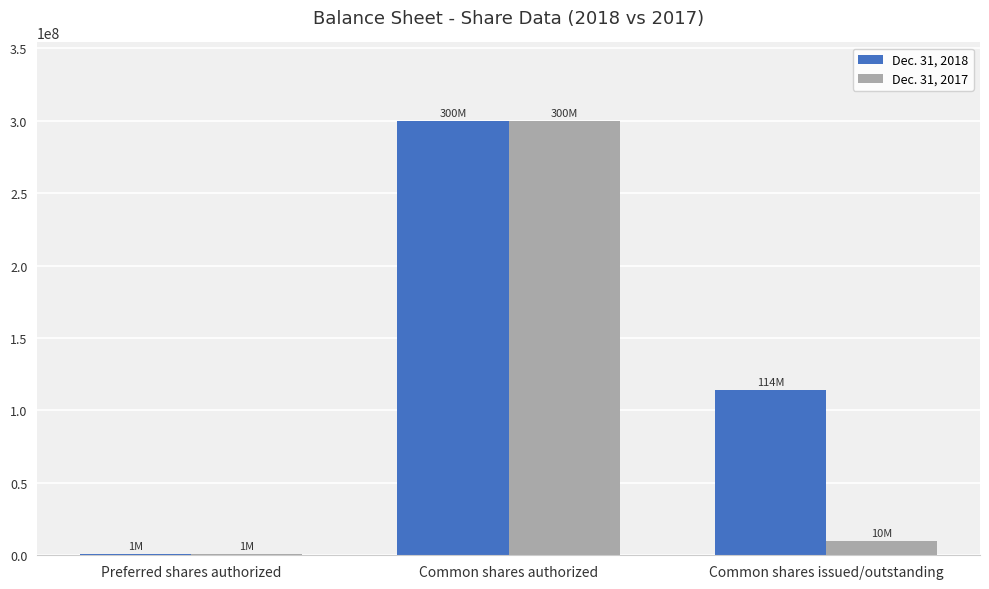

Count the number of data series in this chart.

2